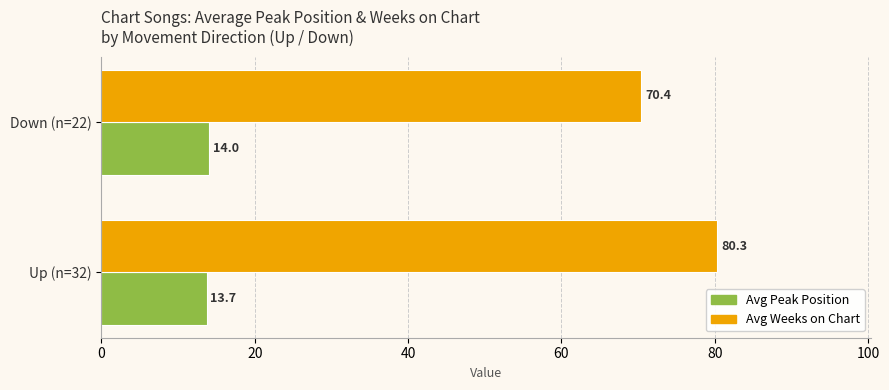

Which series has the largest range (max minus min)?

Avg Weeks on Chart